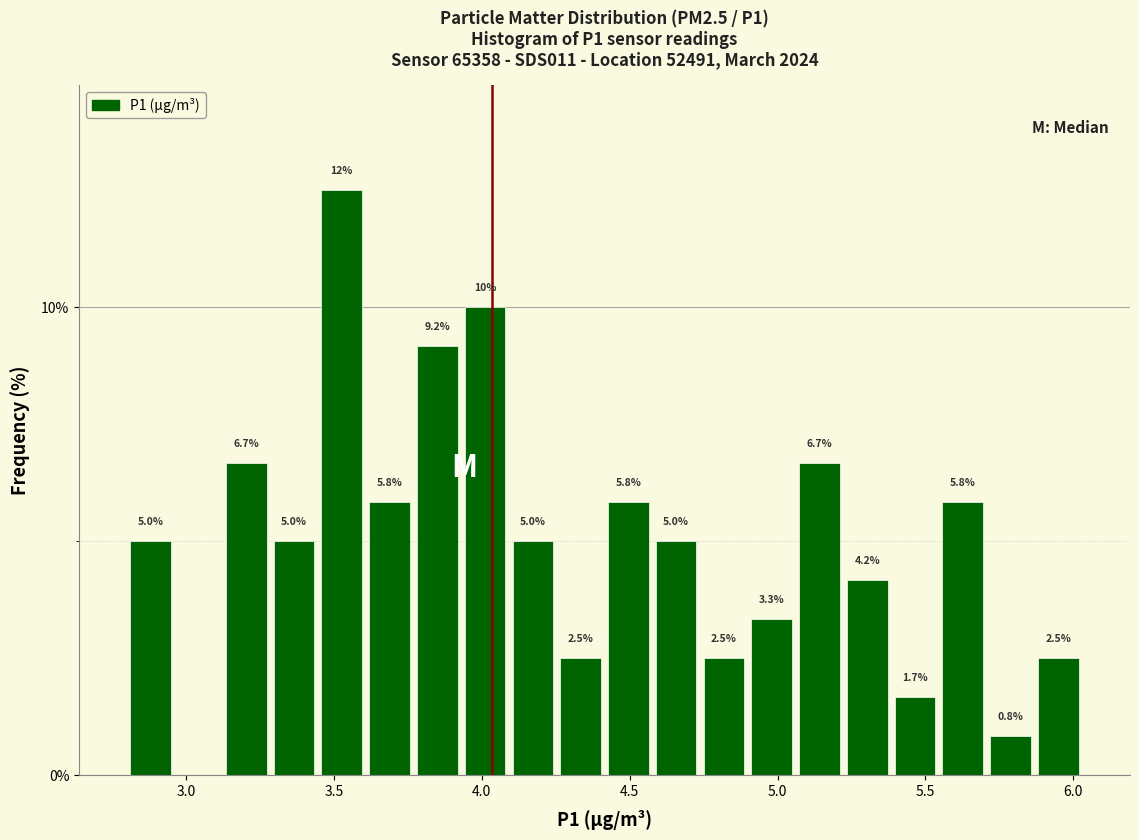

Around what value on the x-axis is the tallest bar? Give the approximate position of its centre, as read against the axis.

3.55